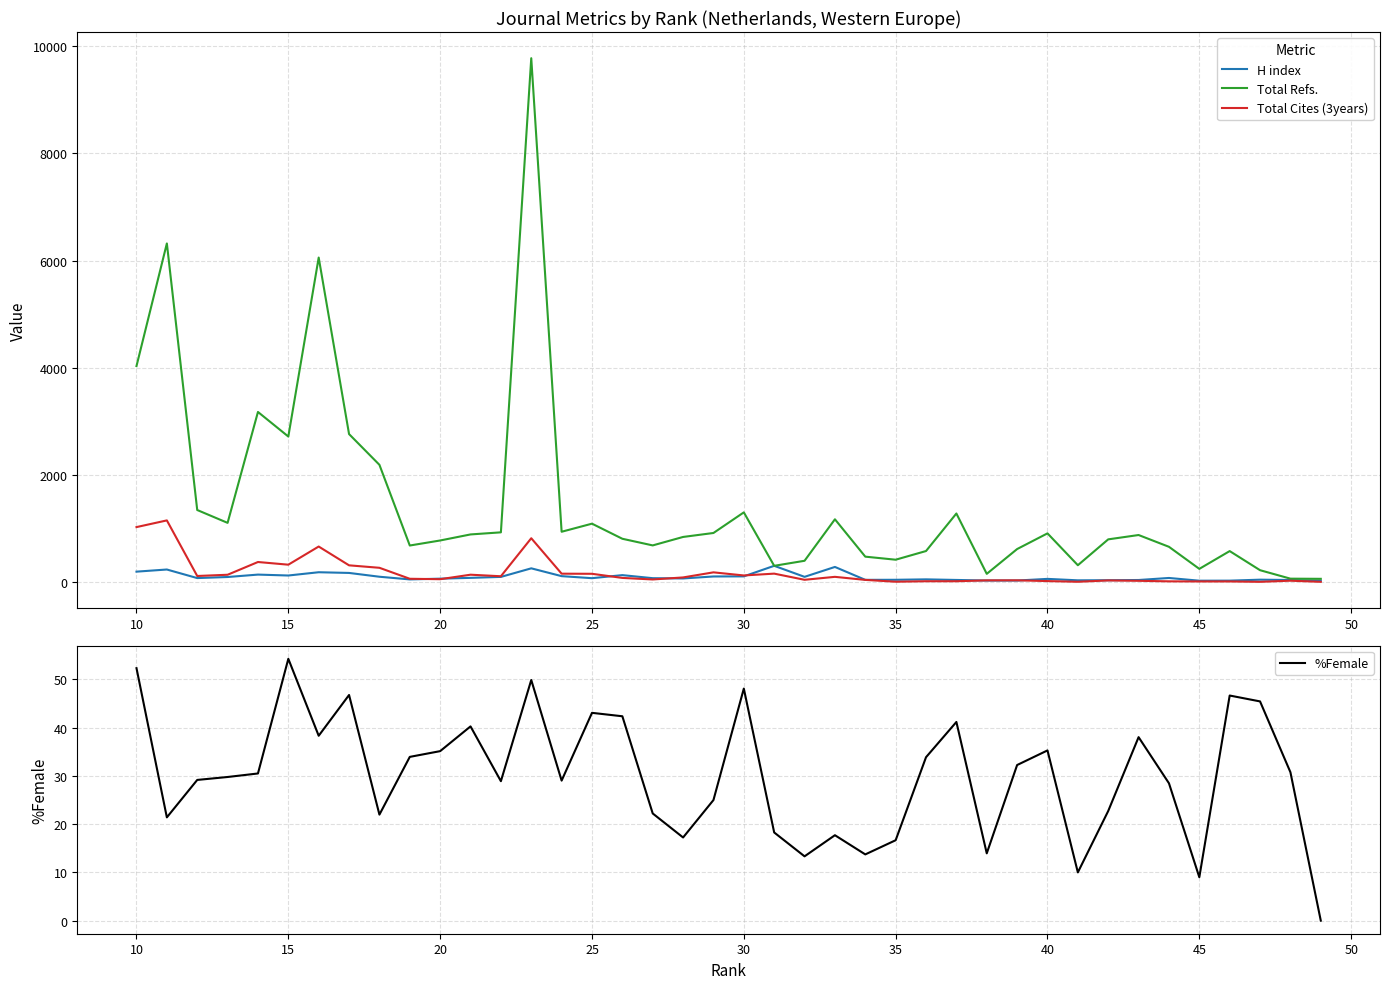

What is the highest value of the H index series?

300